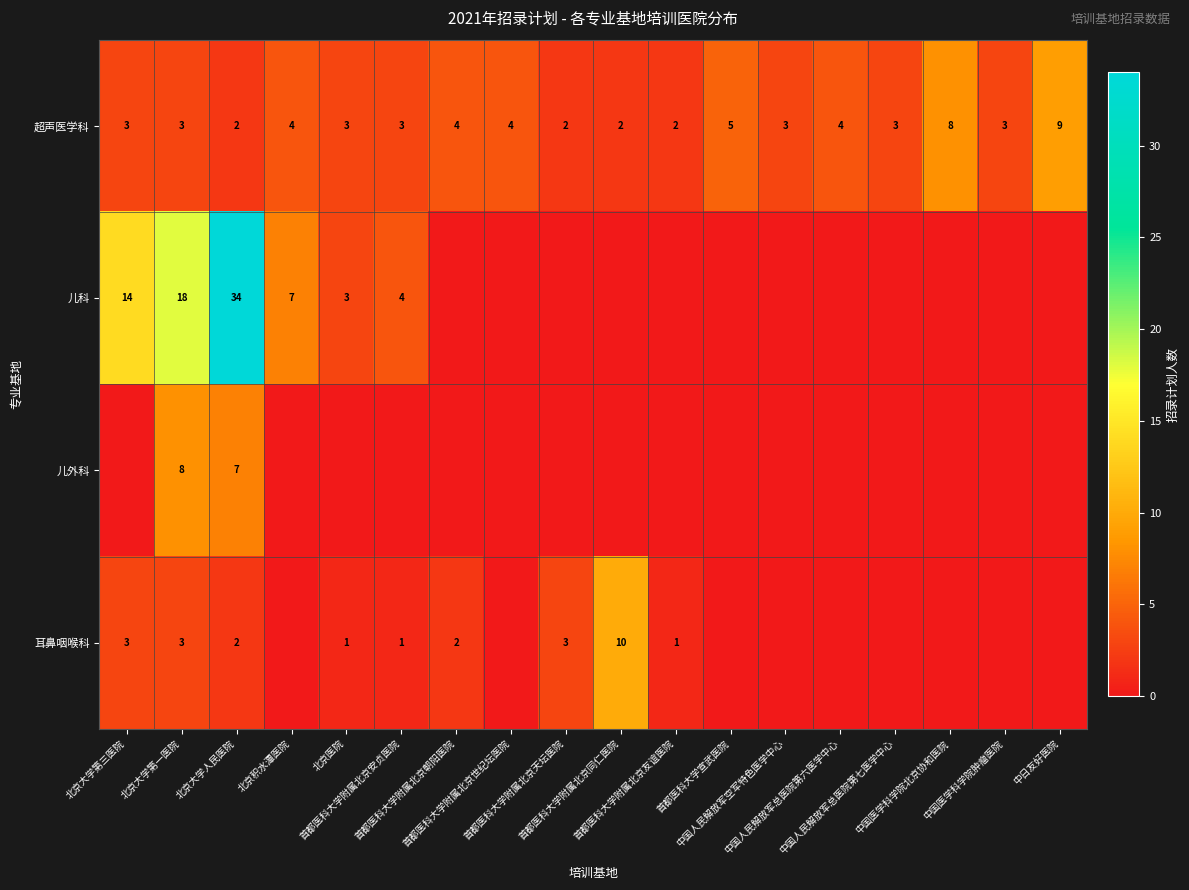

How many 超声医学科 values are between 3 and 4?

11